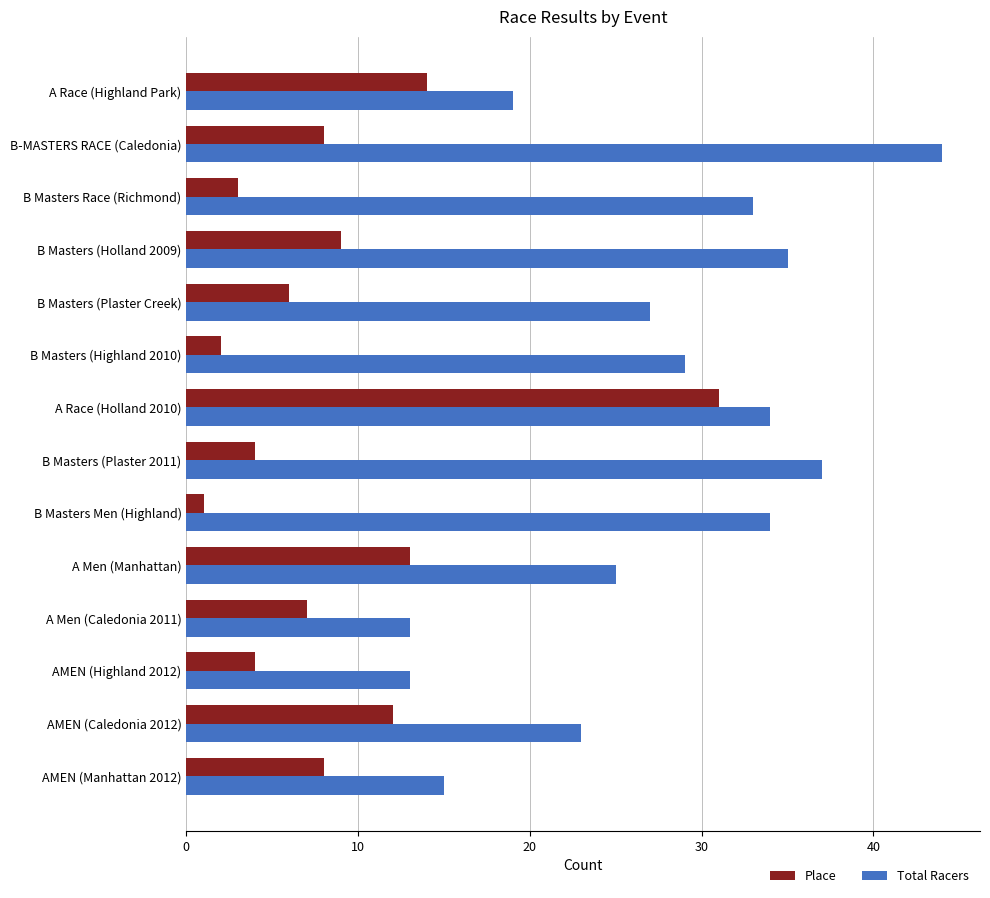

What is the minimum value shown in the chart?

1